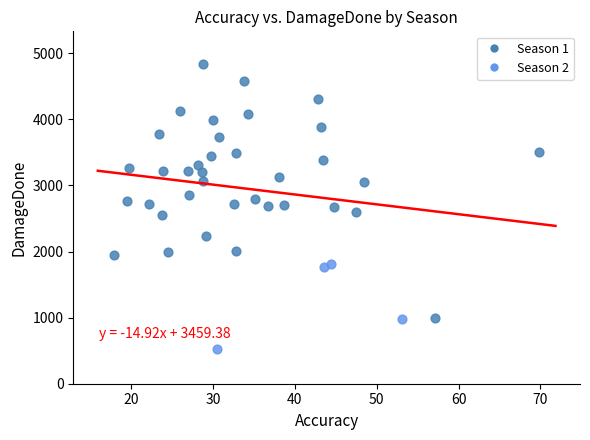

Which series contains the lowest Y value?

Season 2